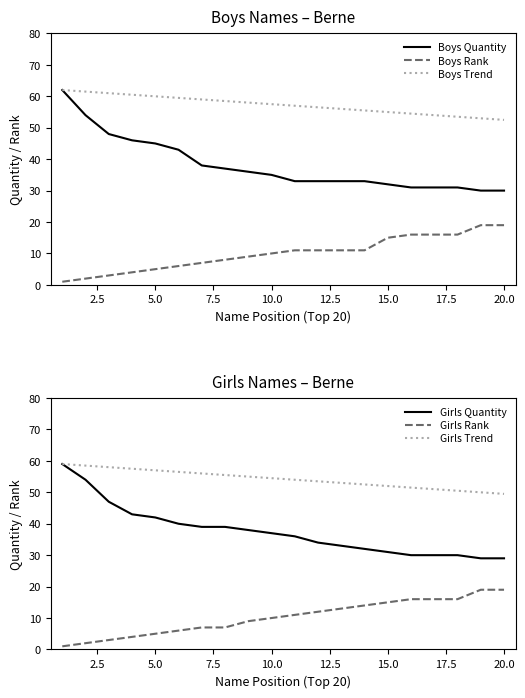

What is the lowest value of the Boys Trend series?

52.5